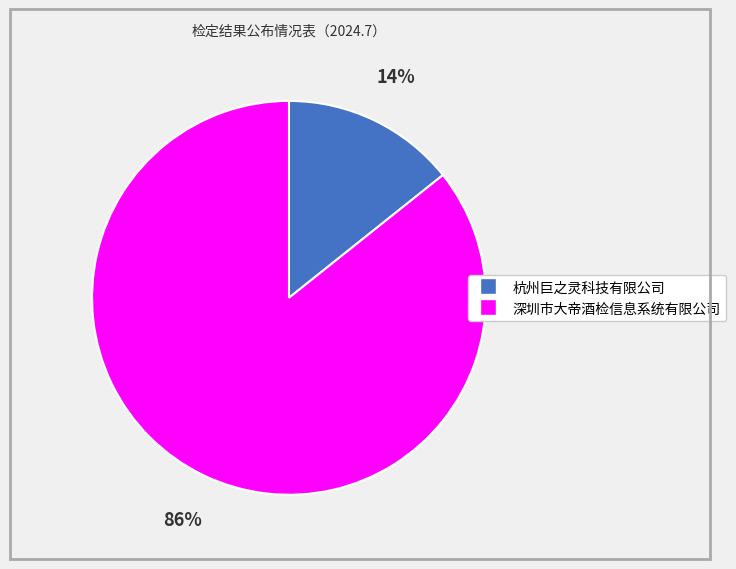

To the nearest percent, what portion does 深圳市大帝酒检信息系统有限公司 represent?

86%